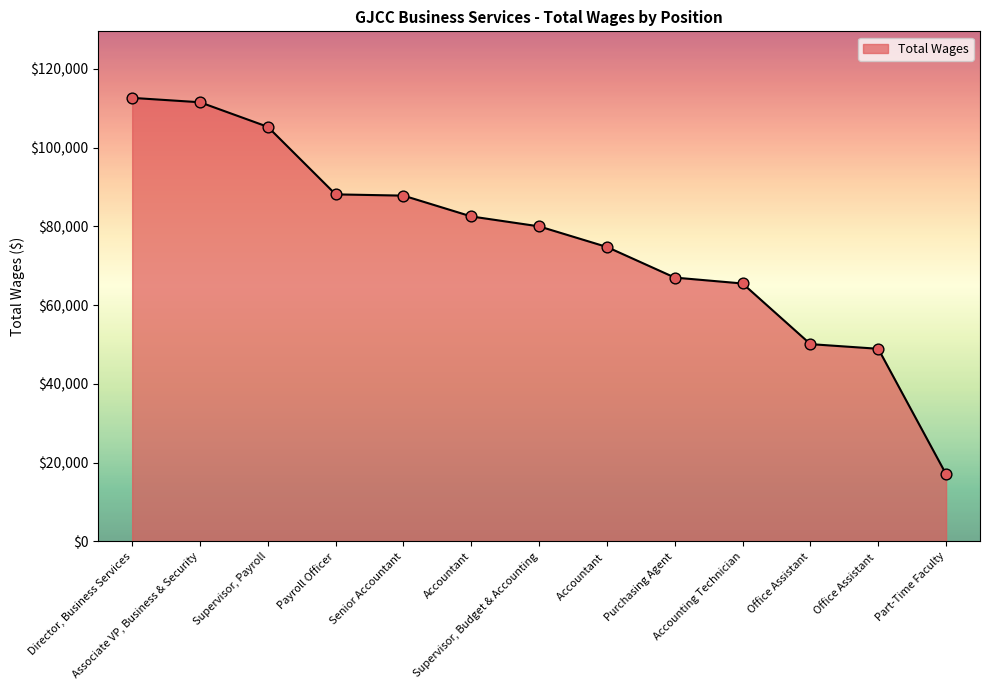

Between Office Assistant and Purchasing Agent, which is larger?

Purchasing Agent